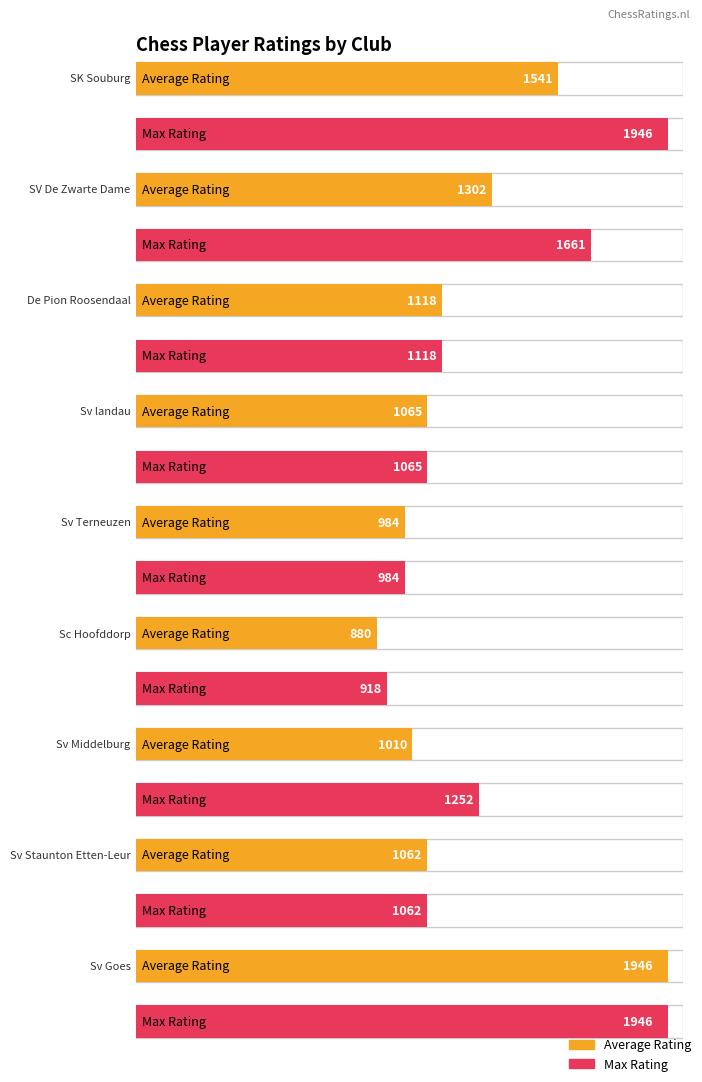

Are the bars grouped side by side (vs. stacked)?

Yes